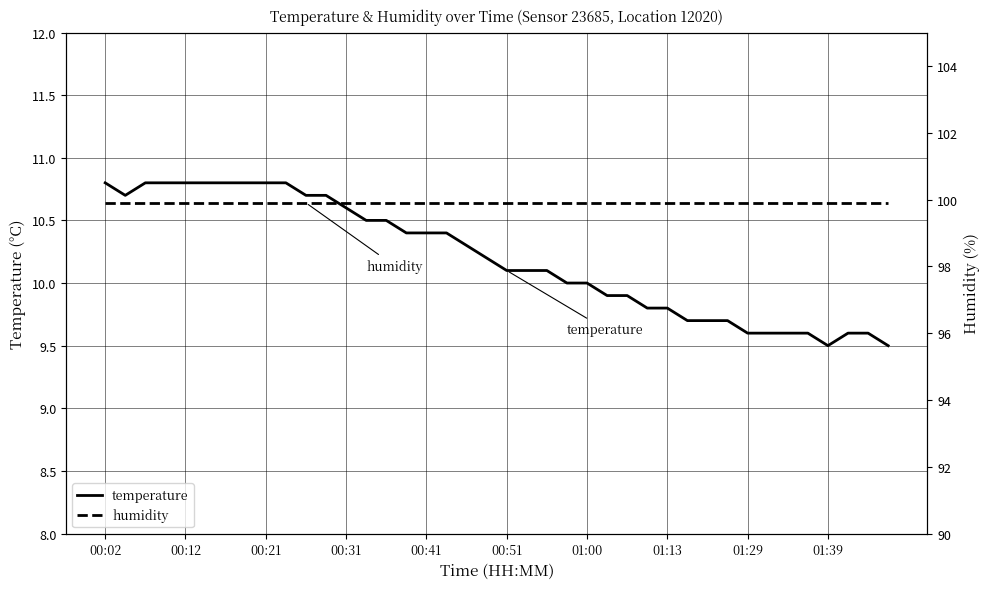

What is the highest value of the temperature series?

10.8